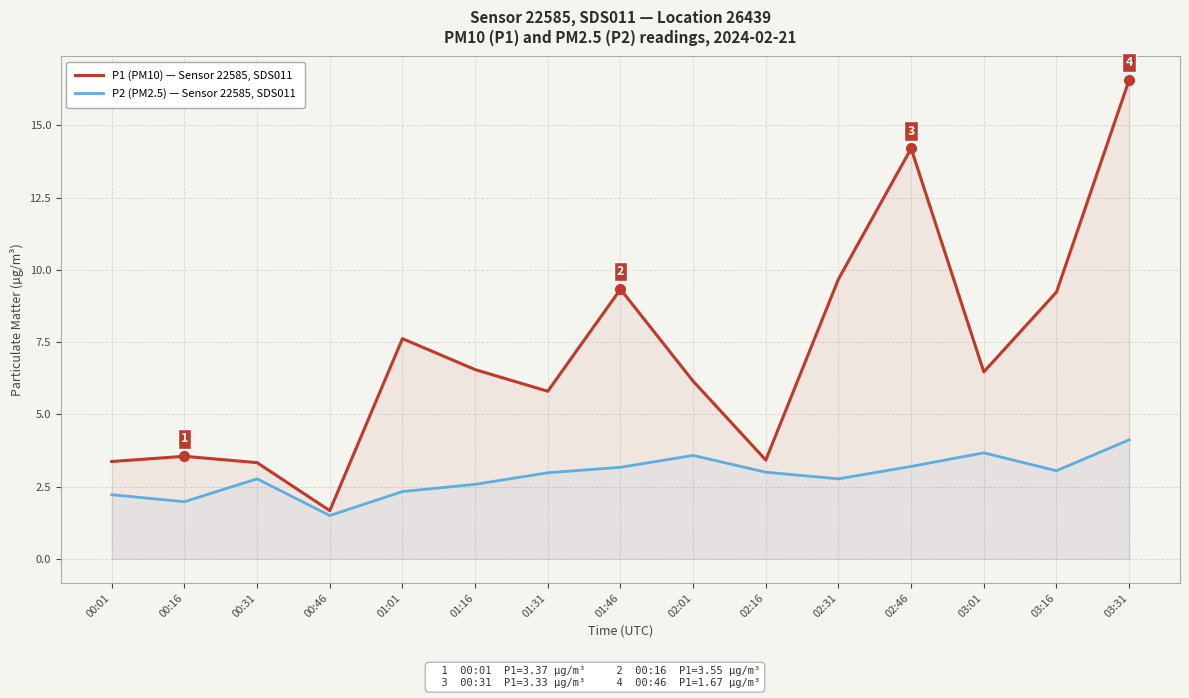

True or false: P2 (PM2.5) — Sensor 22585, SDS011 and P1 (PM10) — Sensor 22585, SDS011 cross at least once.

False